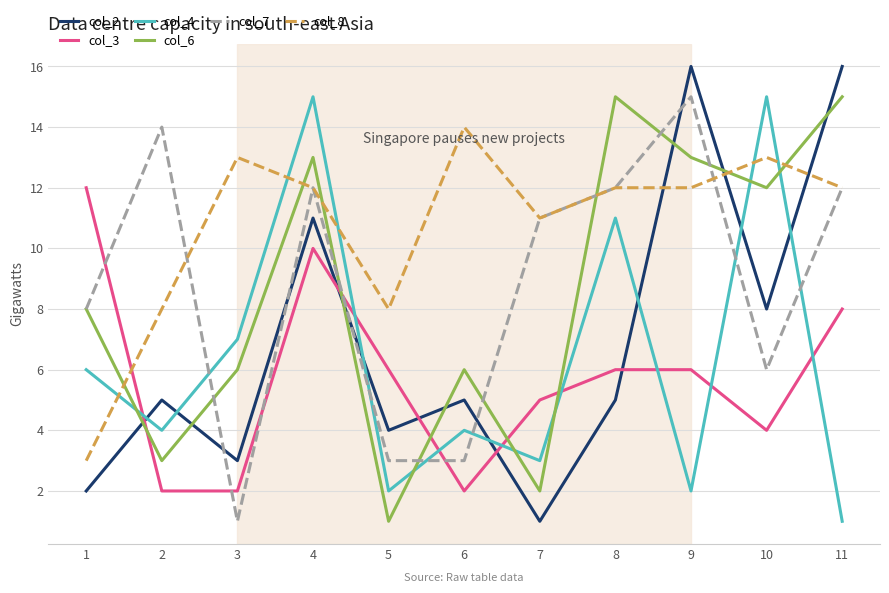

At 5, list the series in order from smallest to largest.

col_6, col_4, col_7, col_2, col_3, col_8